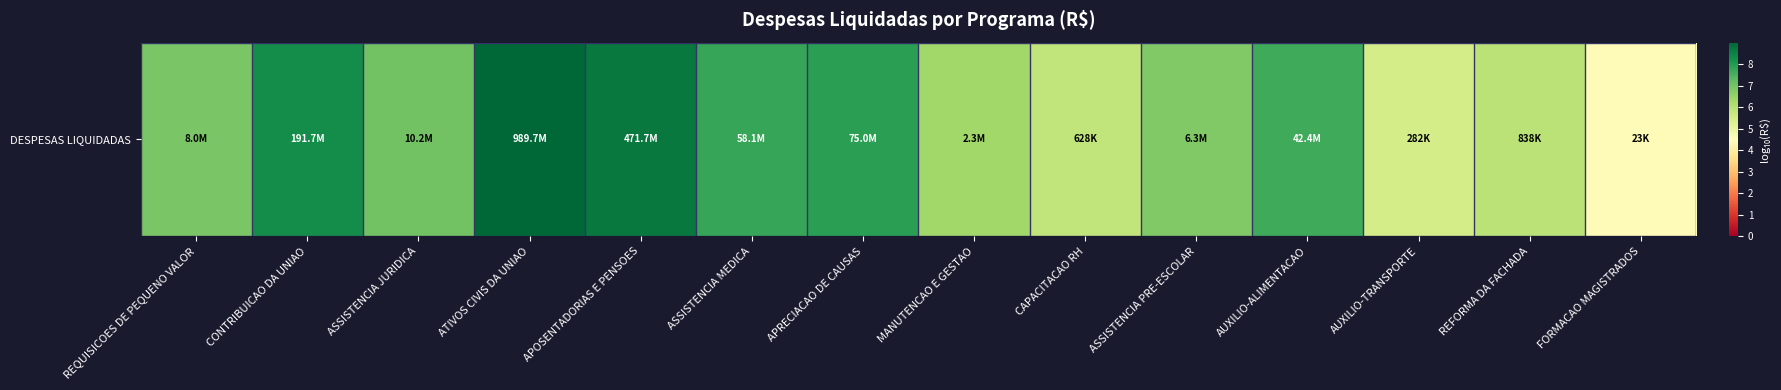

Which category has the highest value across all series?

ATIVOS CIVIS DA UNIAO